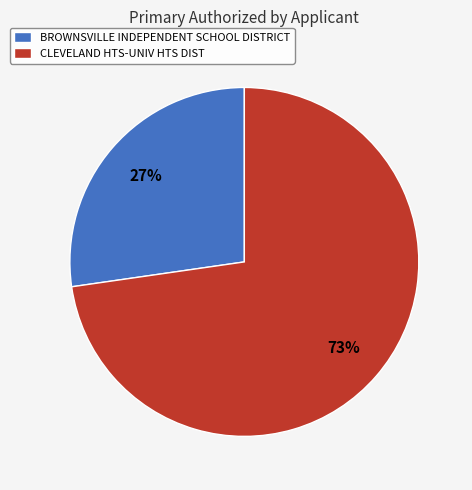

Do BROWNSVILLE INDEPENDENT SCHOOL DISTRICT and CLEVELAND HTS-UNIV HTS DIST together represent more than half of the pie?

Yes